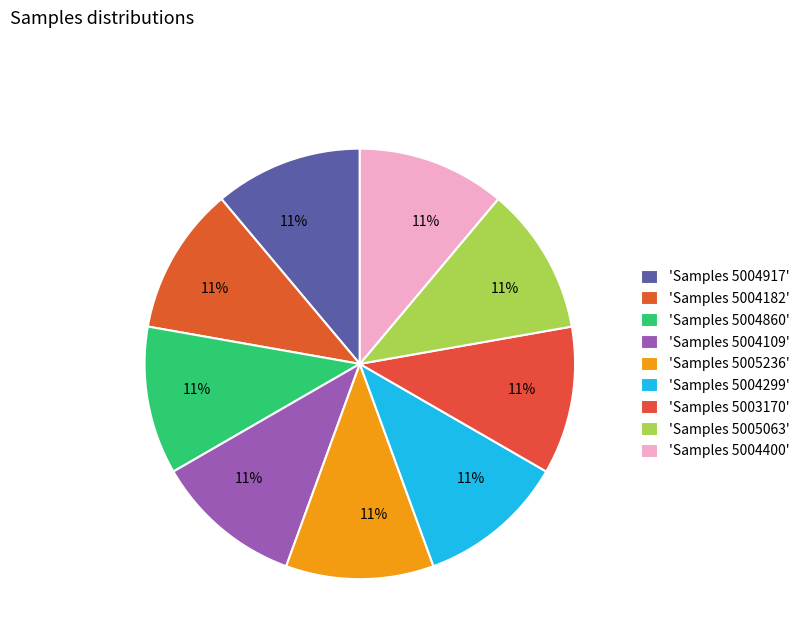

How many segments does this pie chart have?

9